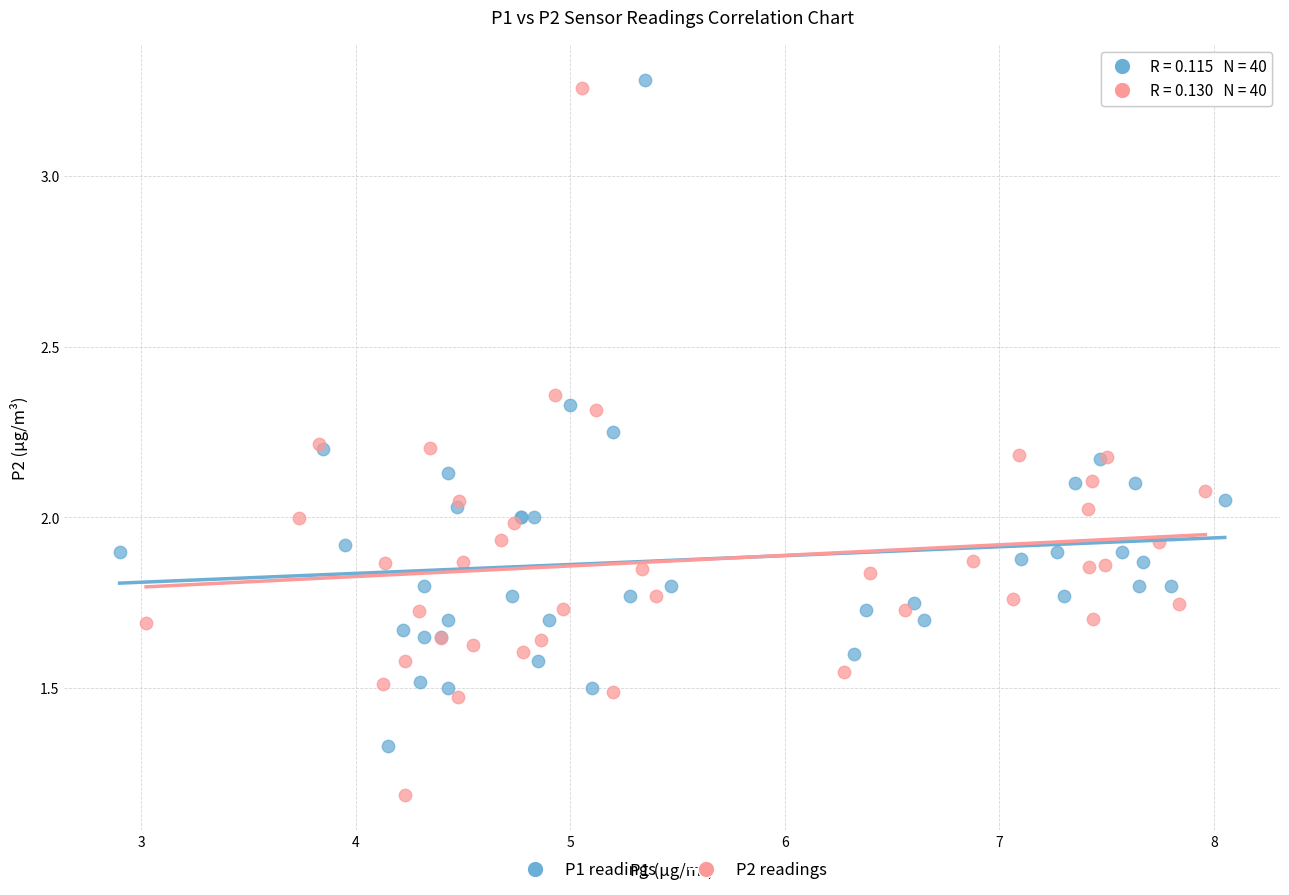

Which series has the largest Y range (max minus min)?

P2 readings